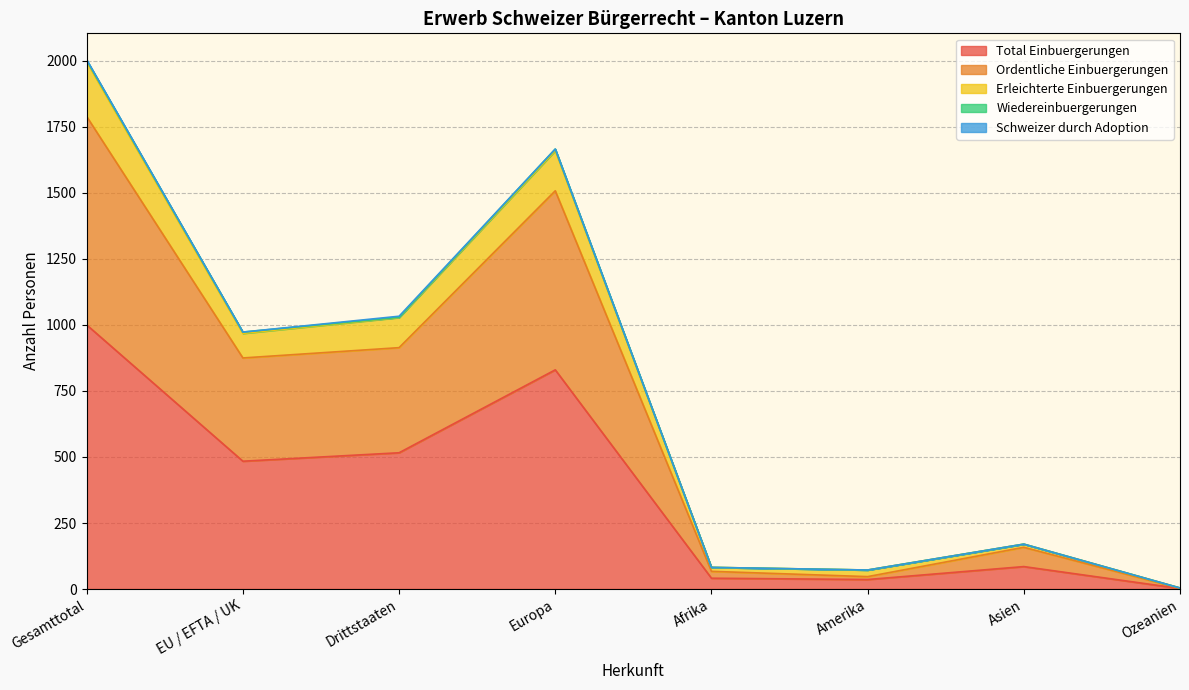

What is the highest value of the Total Einbuergerungen series?

1000